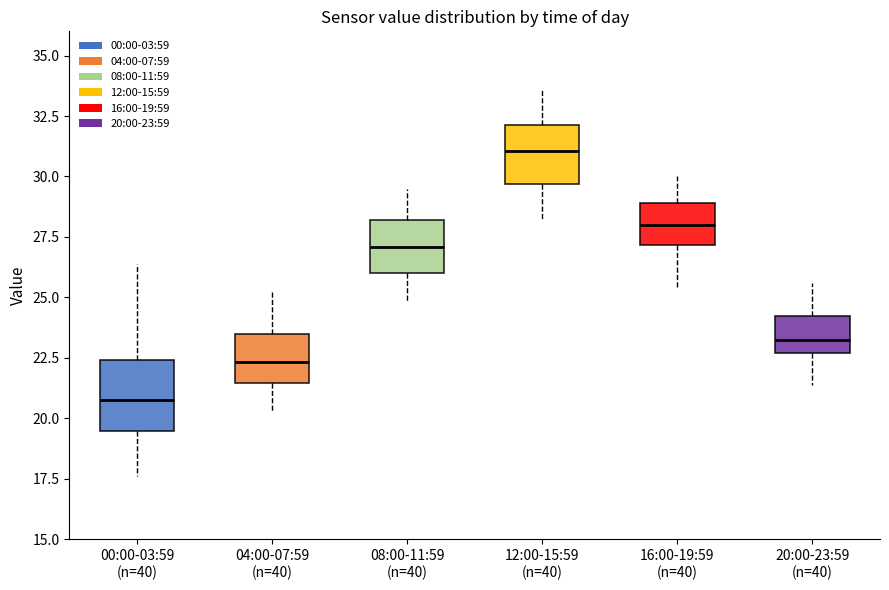

Which box is the tallest, from its lower edge to its upper edge?

00:00-03:59 (n=40)